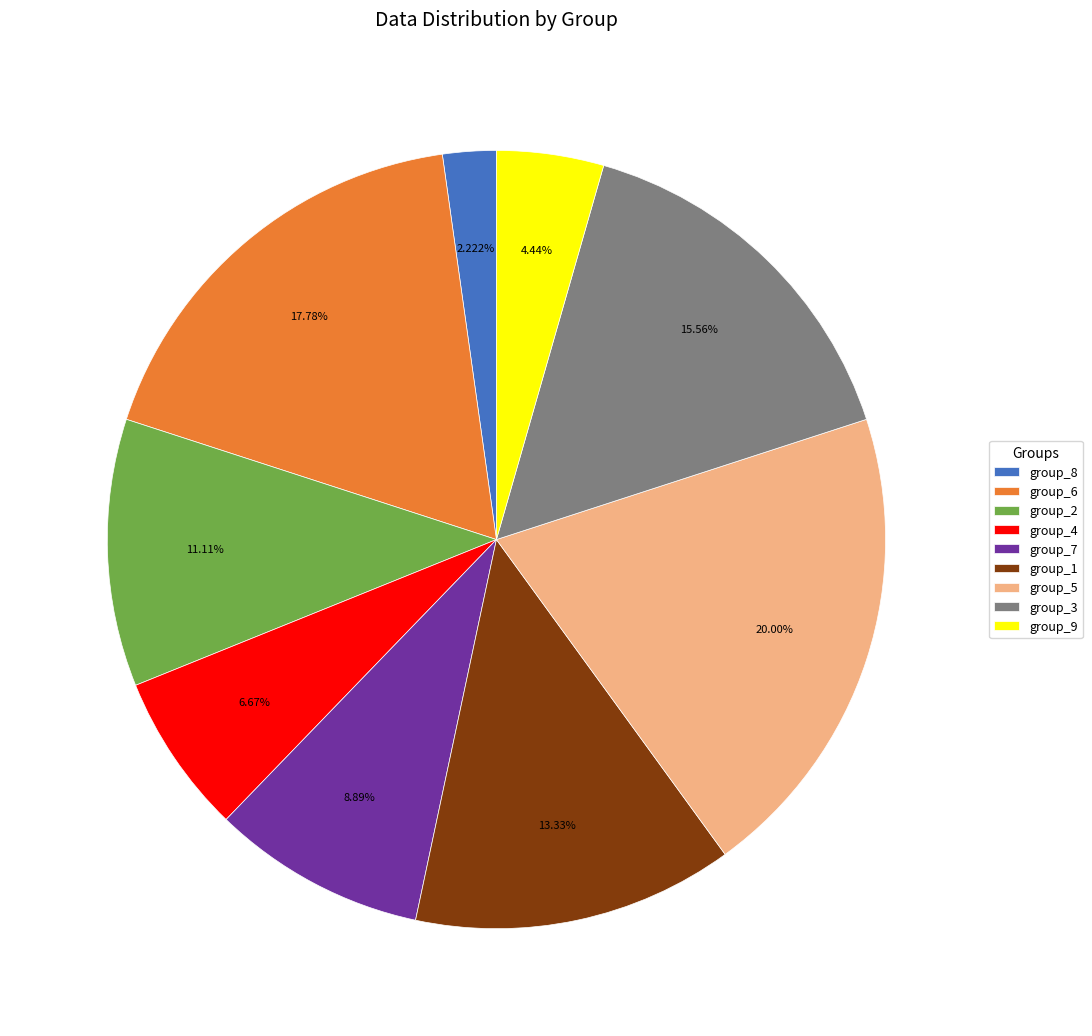

Does any single category account for the majority?

No